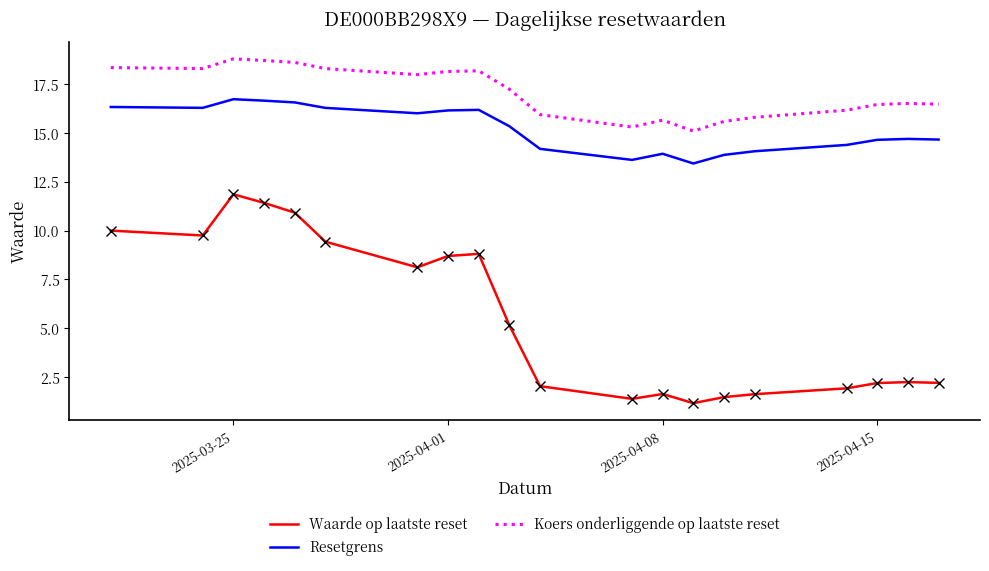

True or false: Resetgrens and Koers onderliggende op laatste reset cross at least once.

False